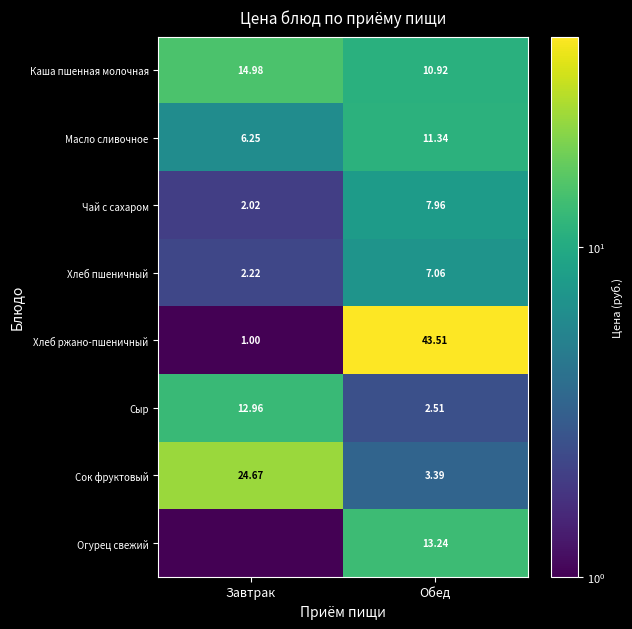

Which category has the lowest value in the Хлеб пшеничный series?

Завтрак